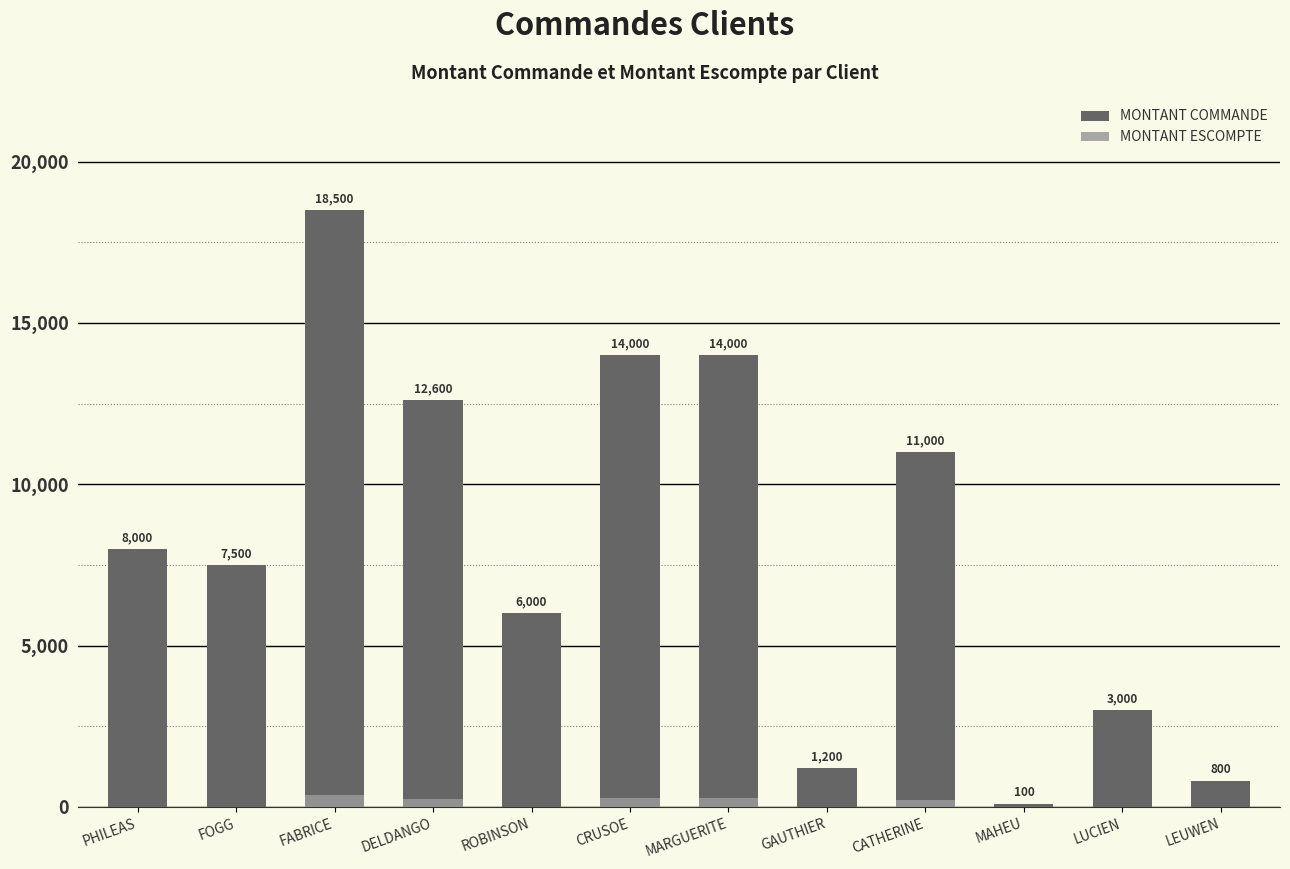

What is the maximum value for MONTANT COMMANDE?

18500